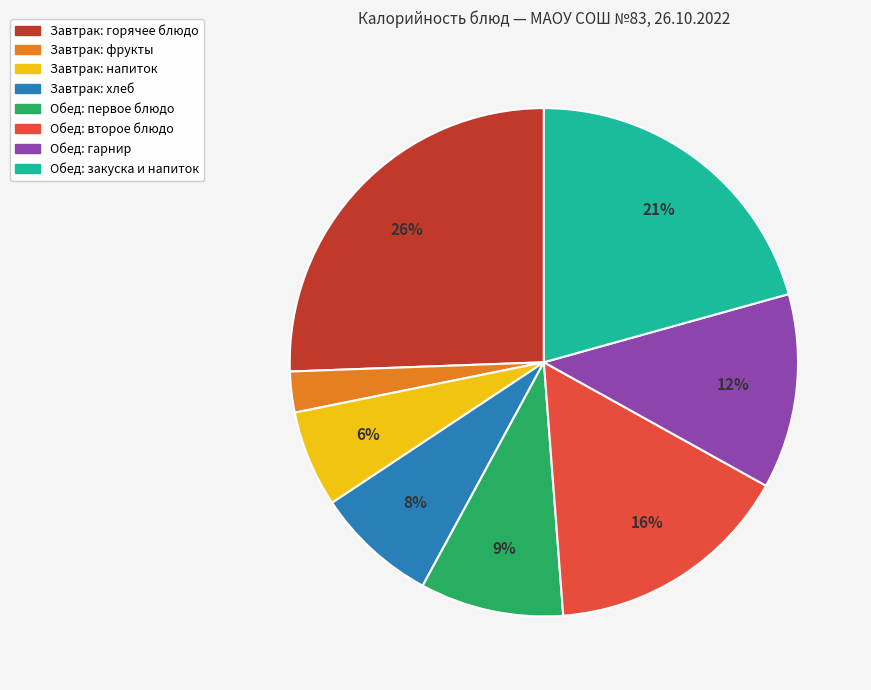

Is there any slice that represents more than half of the pie?

No